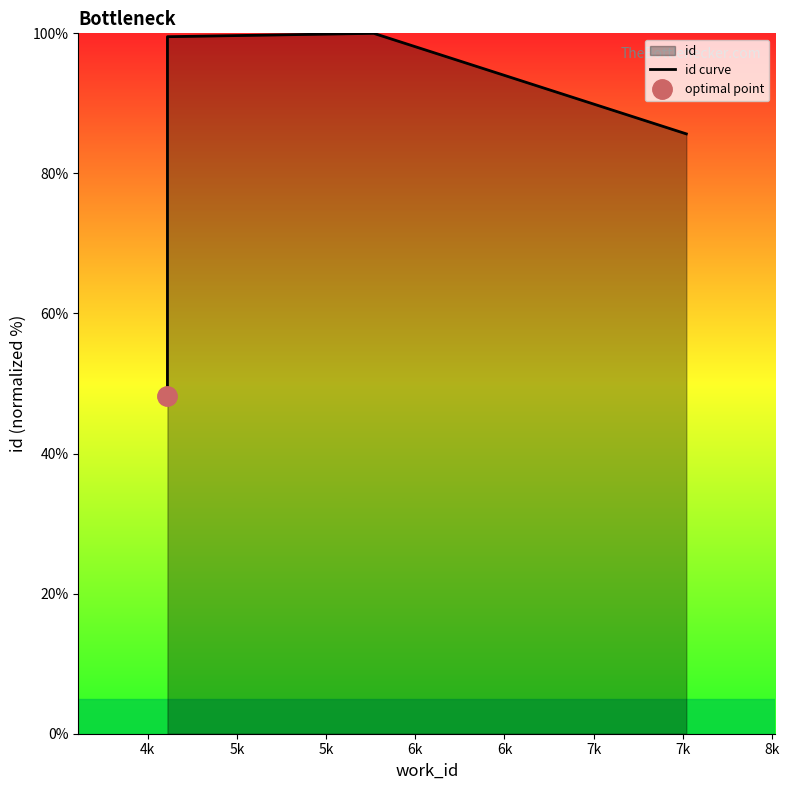

The chart shows a value of 48.2 at 4k. True or false?

True